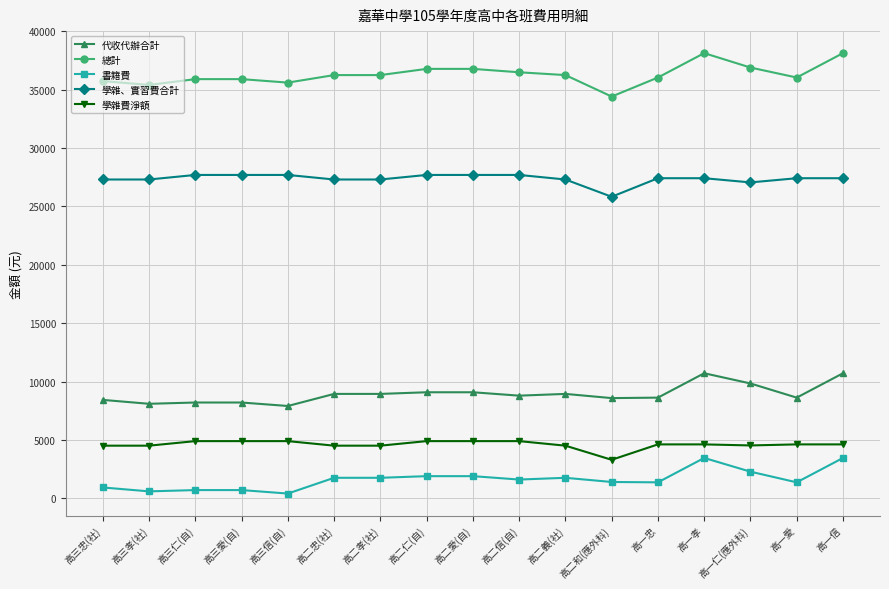

What is the lowest value of the 代收代辦合計 series?

7909